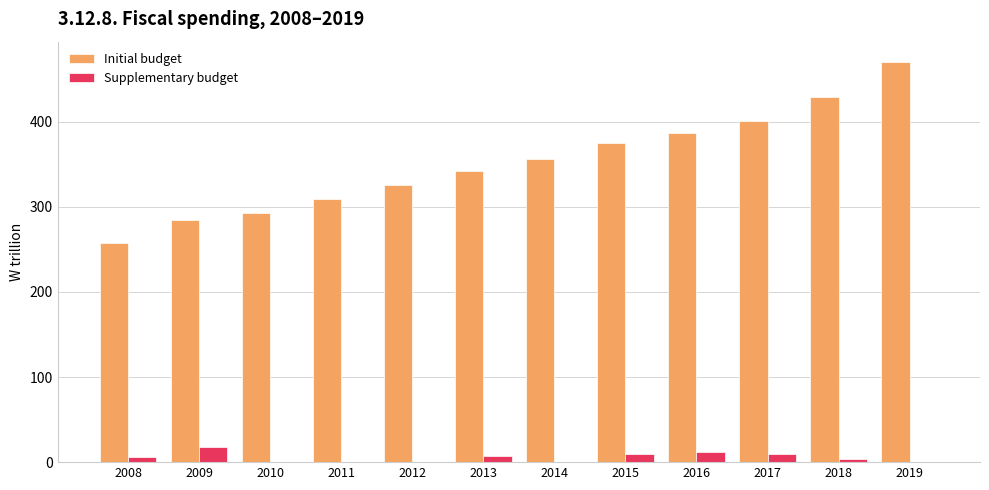

Is the value of Supplementary budget at 2018 greater than the value of Initial budget at 2018?

No